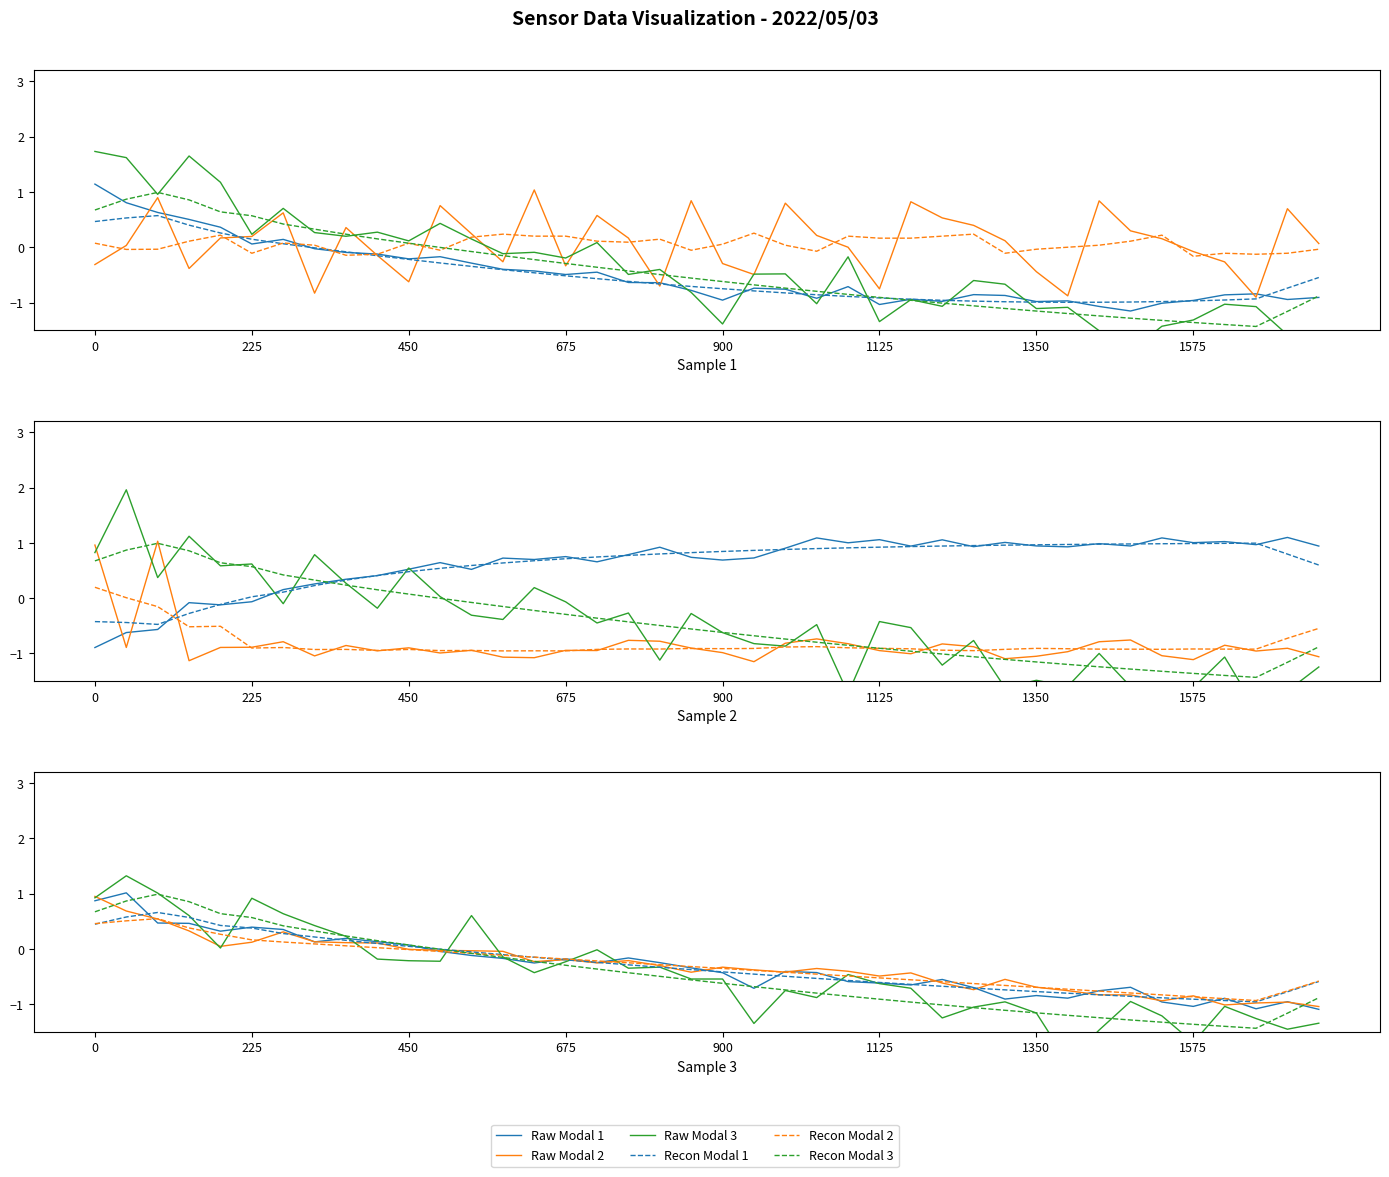

The value of Raw Modal 1 at 1125 is 0.6. True or false?

False